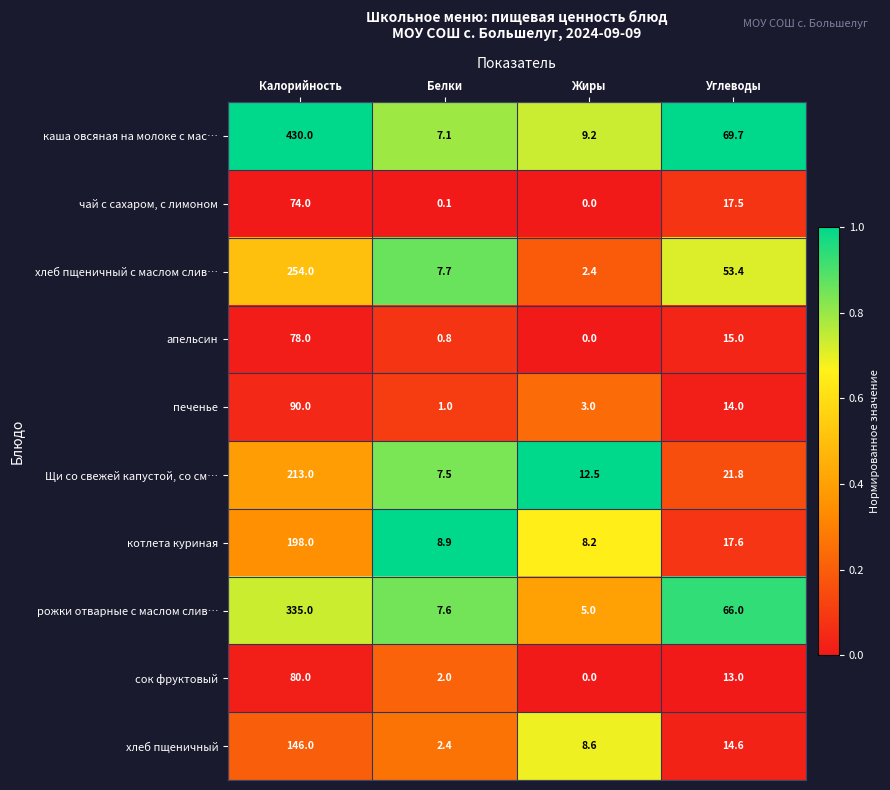

What is the total value across all series at Калорийность?

1898.0